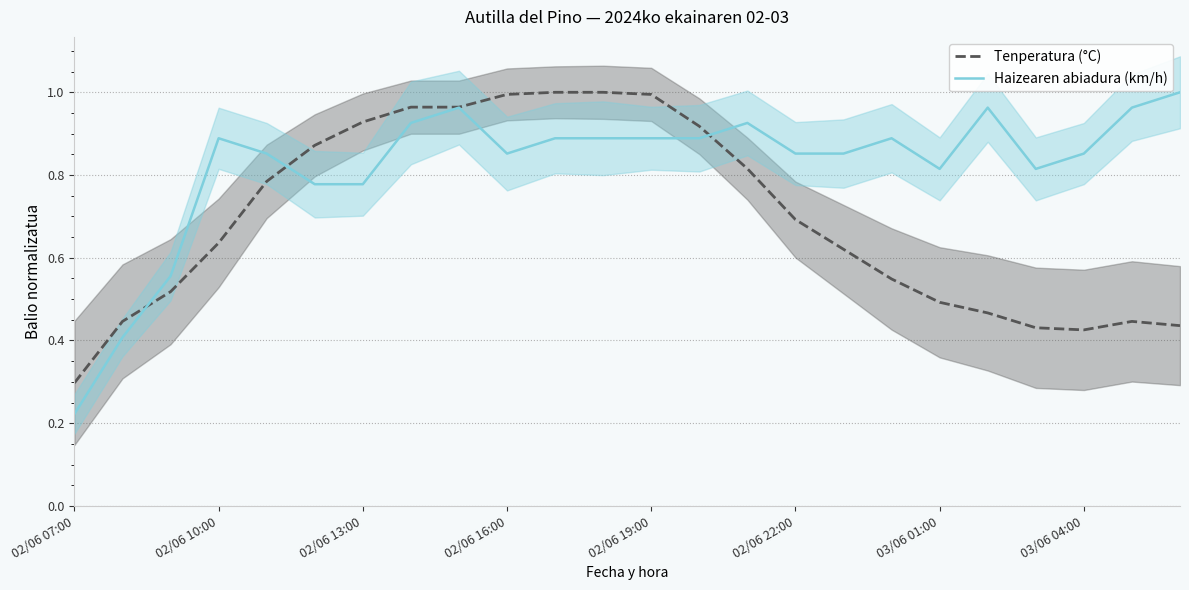

Reading left to right, transcribe all the data shown in this chart.

Tenperatura (°C): 0.3	0.4	0.5	0.6	0.8	0.9	0.9	1.0	1.0	1.0	1.0	1.0	1.0	0.9	0.8	0.7	0.6	0.5	0.5	0.5	0.4	0.4	0.4	0.4
Haizearen abiadura (km/h): 0.2	0.4	0.6	0.9	0.9	0.8	0.8	0.9	1.0	0.9	0.9	0.9	0.9	0.9	0.9	0.9	0.9	0.9	0.8	1.0	0.8	0.9	1.0	1.0